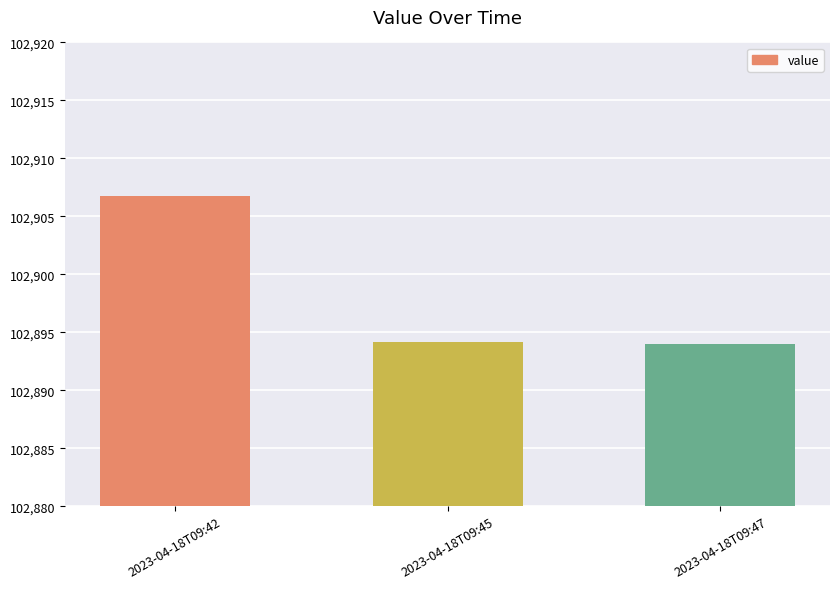

Count the number of data series in this chart.

1